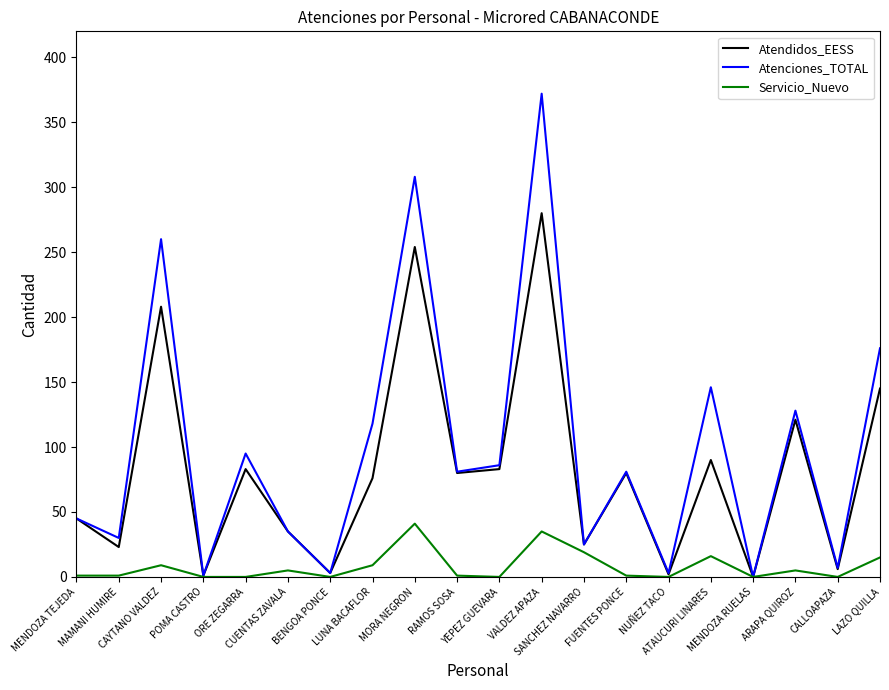

Which series has the widest spread of values?

Atenciones_TOTAL